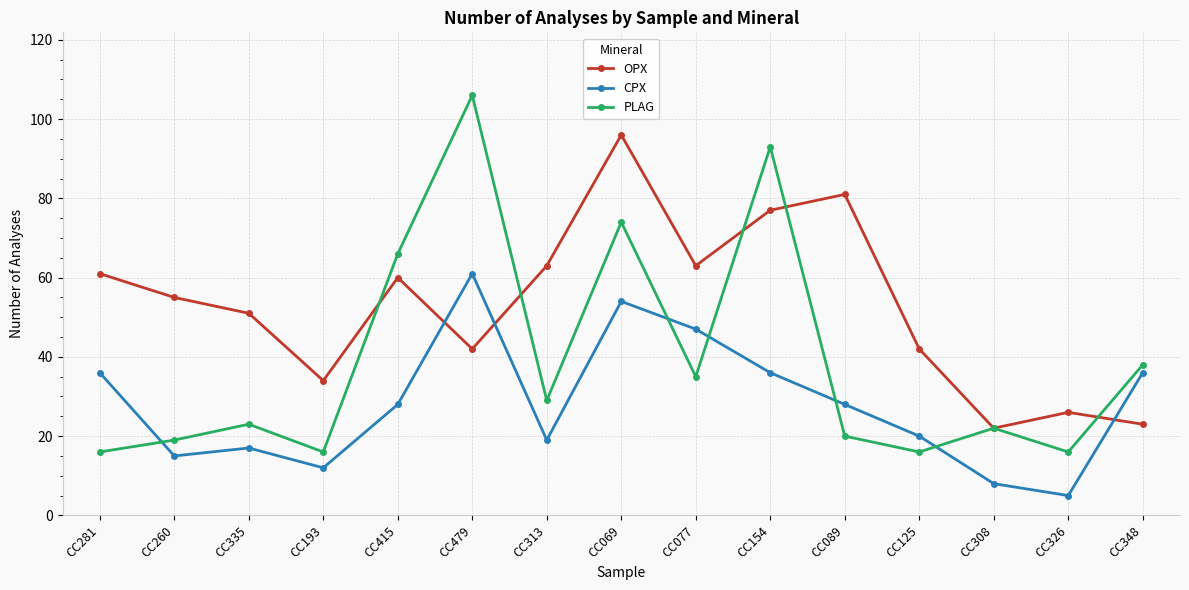

Does the chart display data point markers on the line(s)?

Yes